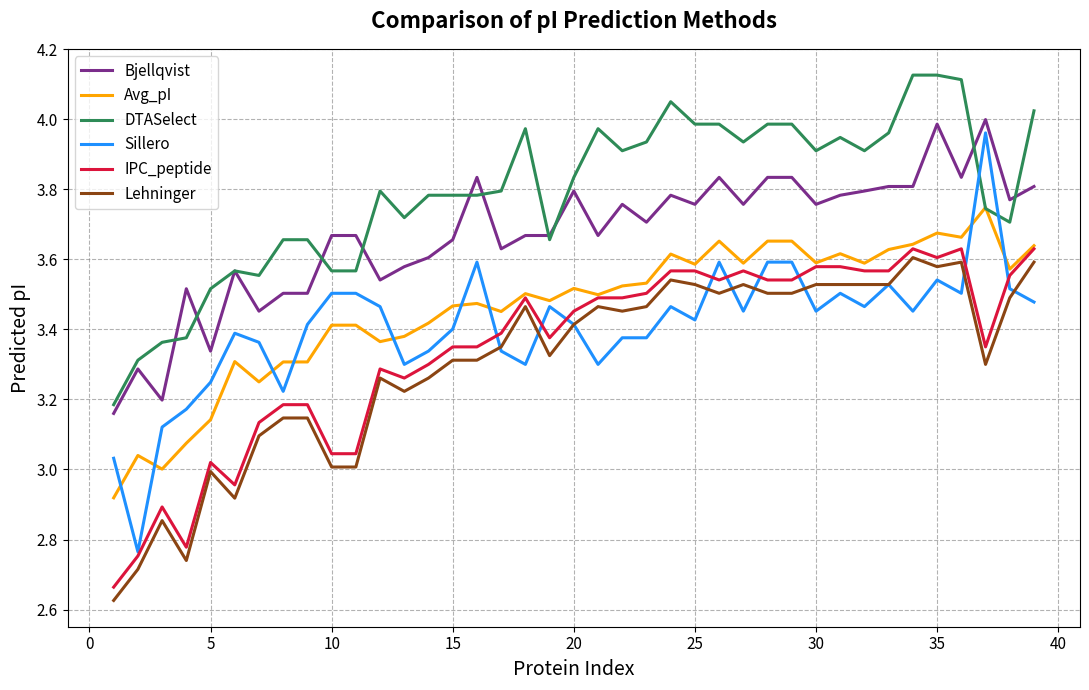

Which series has the largest range (max minus min)?

Sillero